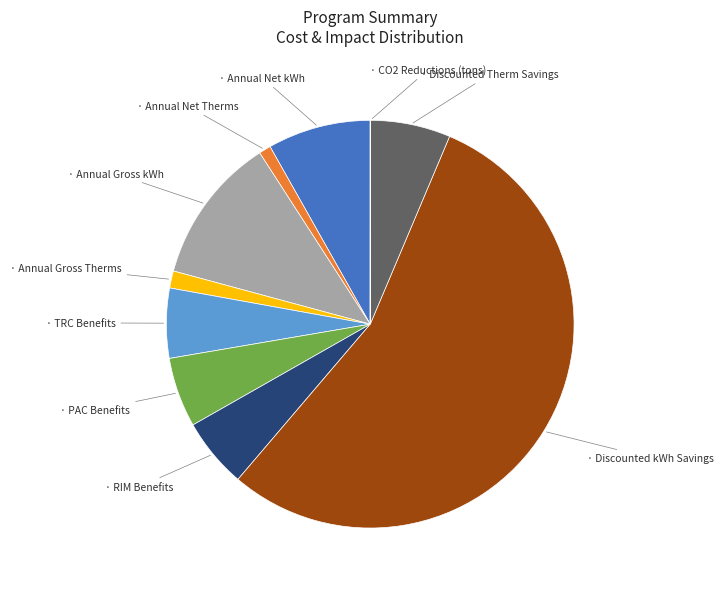

Is there any slice that represents more than half of the pie?

Yes